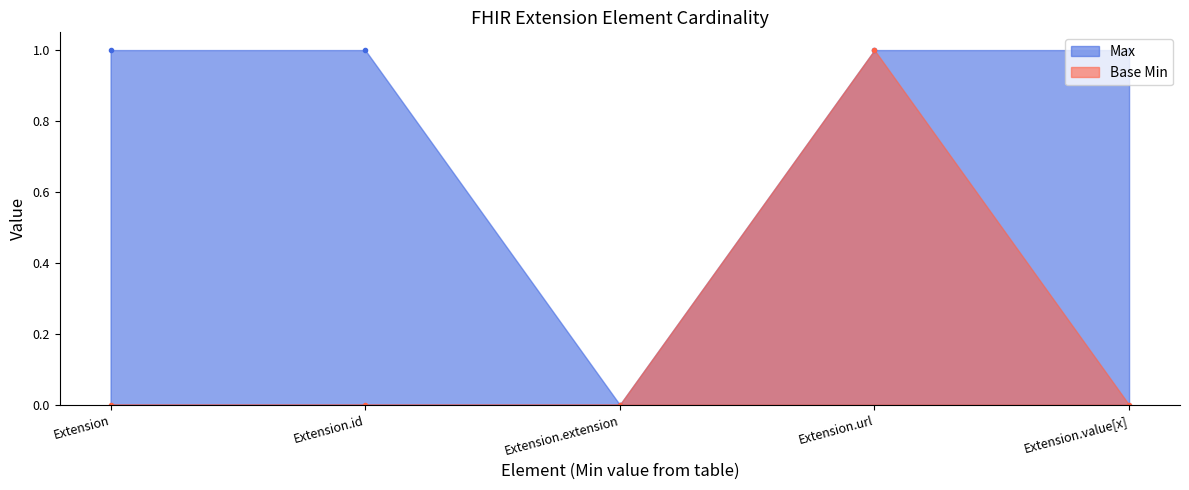

What is the difference between the Base Min values at Extension and Extension.url?

1